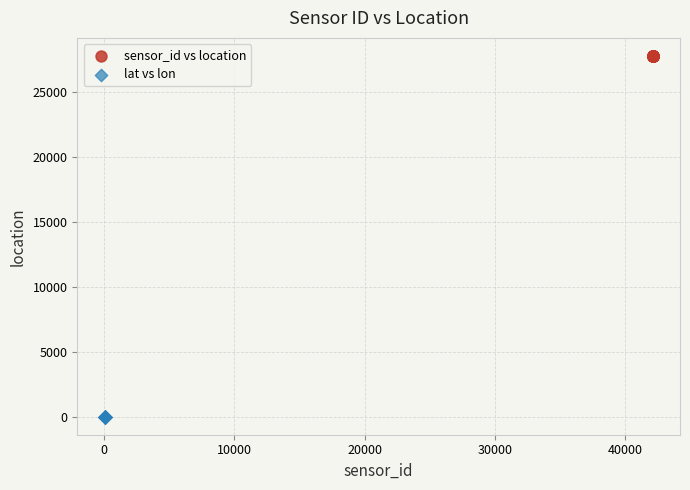

What are all the series names shown in the legend?

sensor_id vs location, lat vs lon